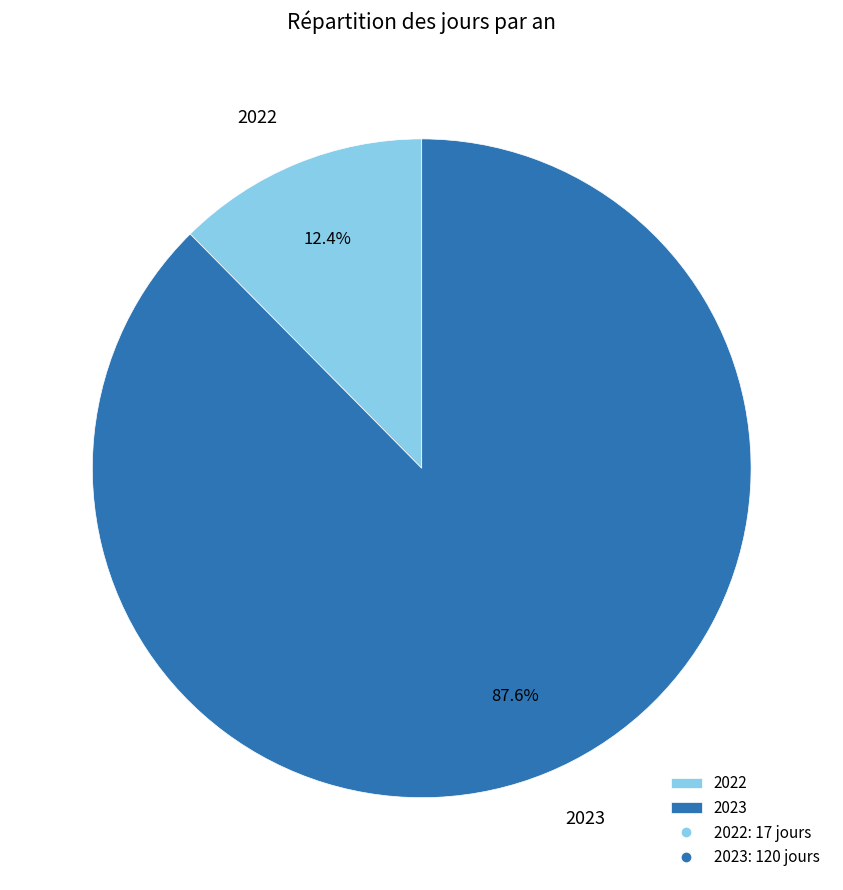

What is the majority slice?

2023